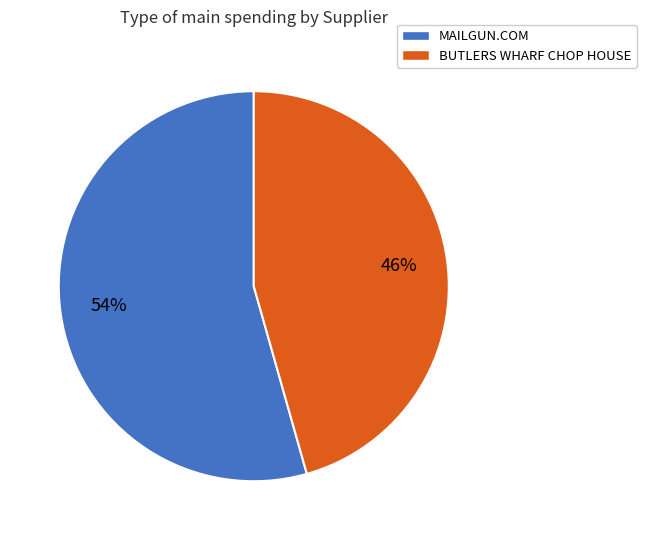

Which slice is the smallest?

BUTLERS WHARF CHOP HOUSE